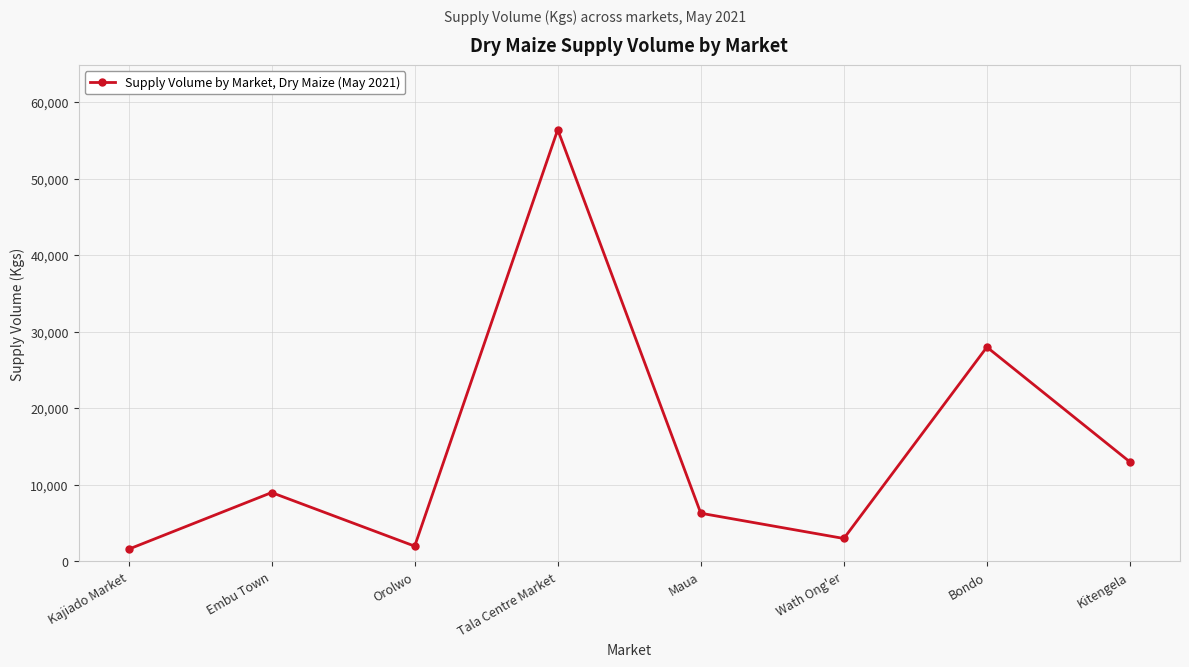

What is the value of the 6th point from the left?

3000